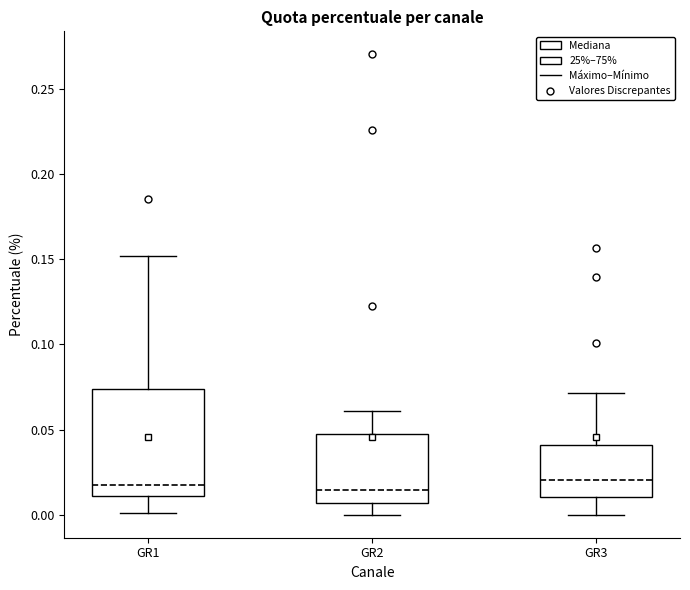

Comparing the boxes themselves (not the whiskers), which one is the tallest?

GR1